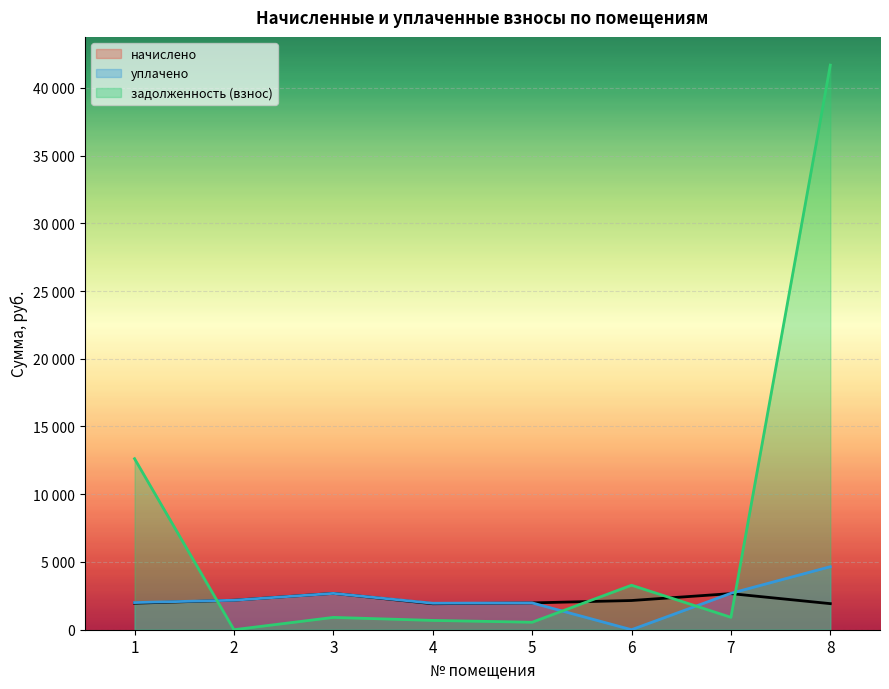

What is the sum of the начислено values at 7 and 4?

4582.5